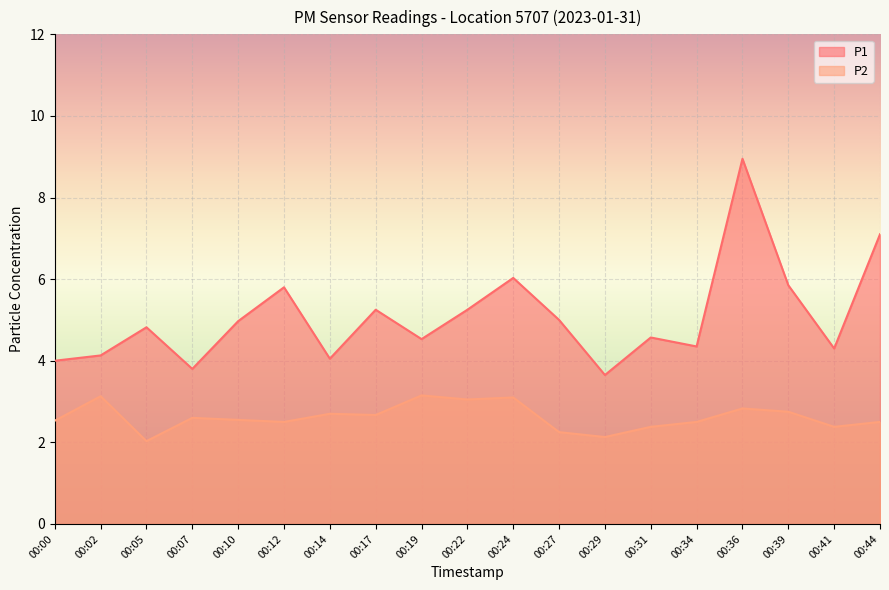

How many lines are shown in the chart?

2